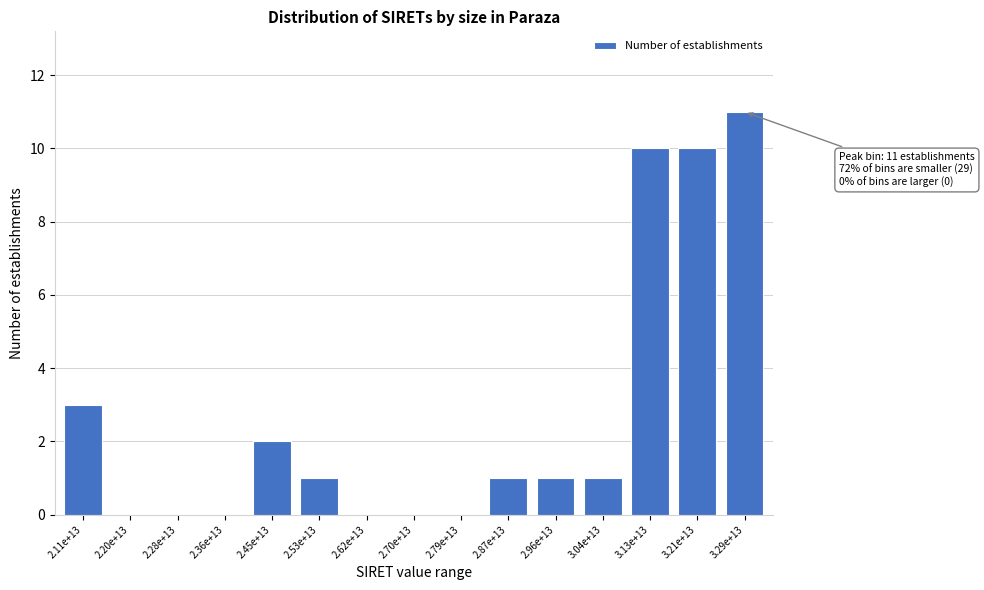

Reading right to left, transcribe all the data shown in this chart.

3.29e+13=11	3.21e+13=10	3.13e+13=10	3.04e+13=1	2.96e+13=1	2.87e+13=1	2.79e+13=0	2.70e+13=0	2.62e+13=0	2.53e+13=1	2.45e+13=2	2.36e+13=0	2.28e+13=0	2.20e+13=0	2.11e+13=3